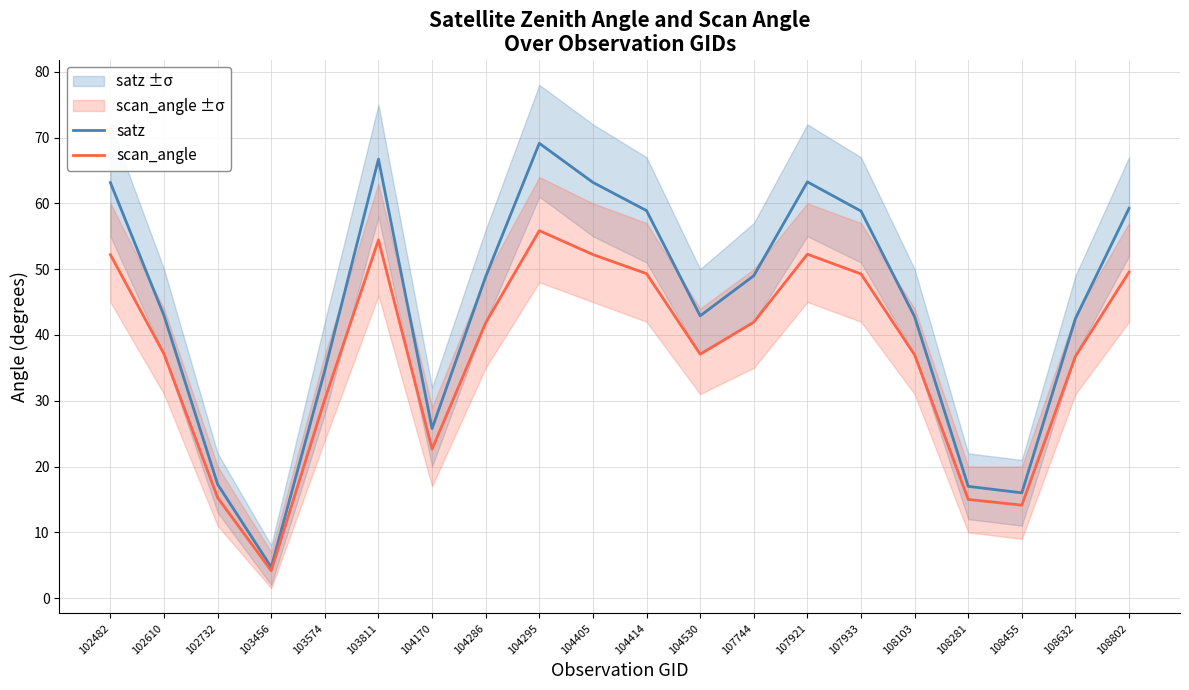

True or false: satz and scan_angle intersect in this chart.

False